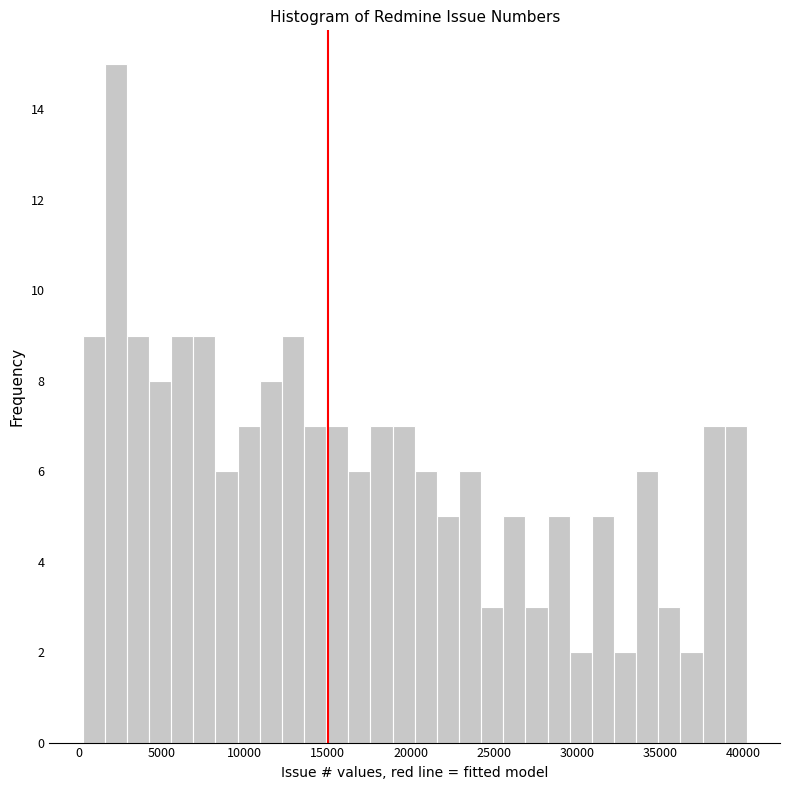

Read against the x-axis, roughly where is the centre of the tallest bar?

2000